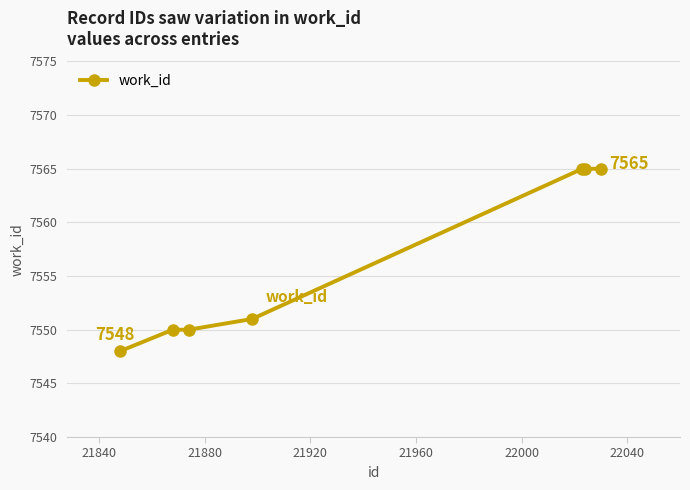

How many lines are shown in the chart?

1